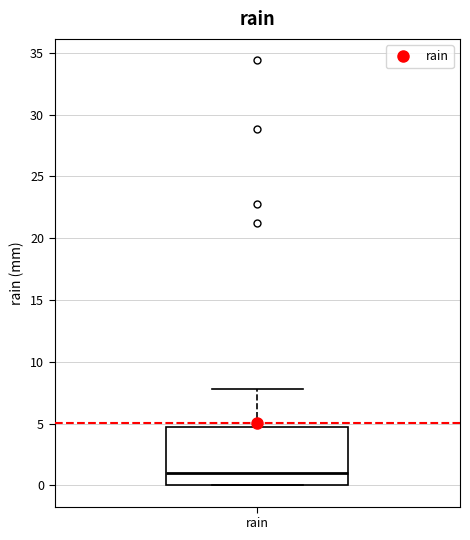

Read this box plot against the y-axis: the position of the median line, the range covered by the box, and the ends of both whiskers. The values are not printed on the chart, so give them approximately, as read against the axis.

median 1.0, box 0.0 to 4.5, whiskers 0.0 to 8.0